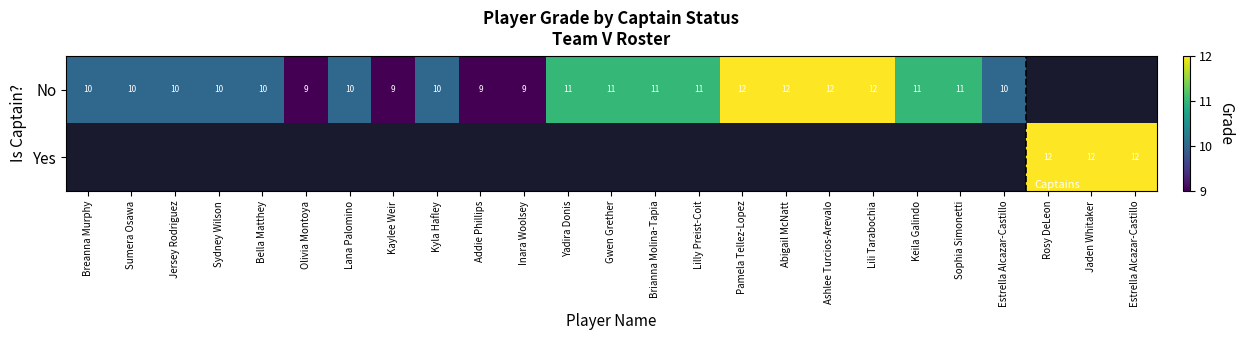

Read the No value at Bella Matthey.

10.0